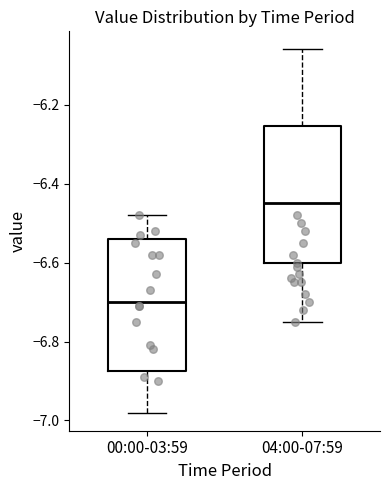

Which box has the lowest median line?

00:00-03:59